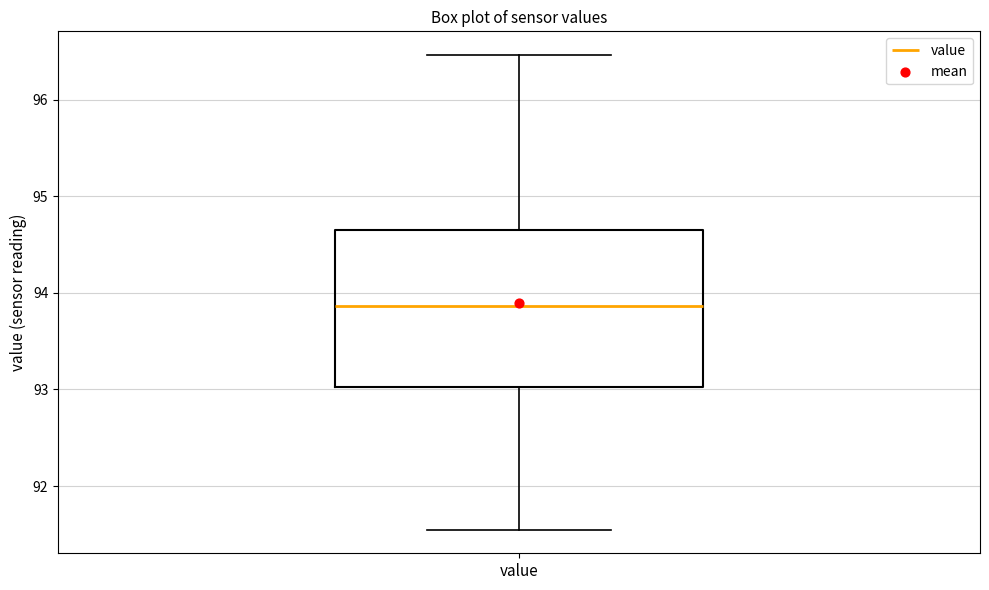

Transcribe this box plot: give where the median line is, the range the box spans, and where the two whiskers end, as read against the y-axis. The values are not printed on the chart, so give them approximately, as read against the axis.

median 93.9, box 93.0 to 94.7, whiskers 91.6 to 96.5